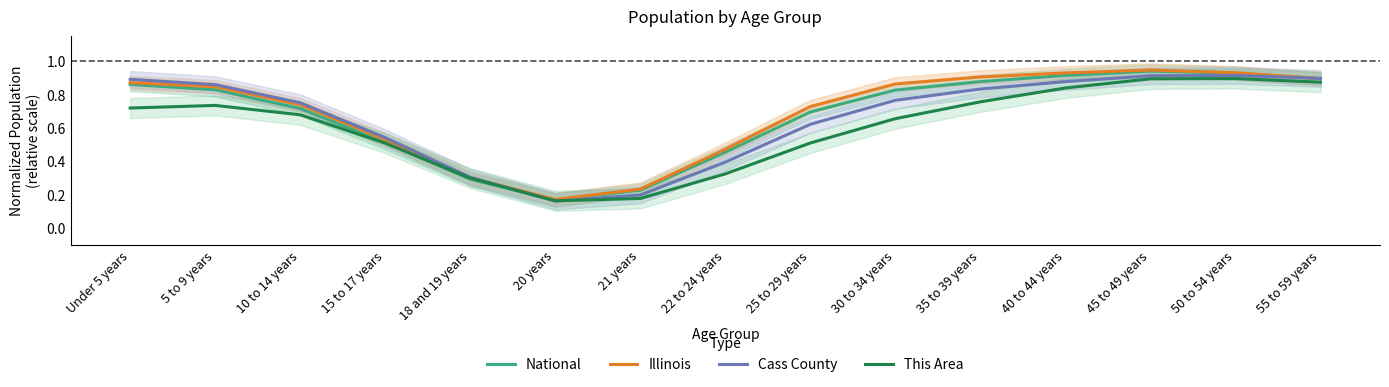

True or false: Illinois and This Area intersect in this chart.

False